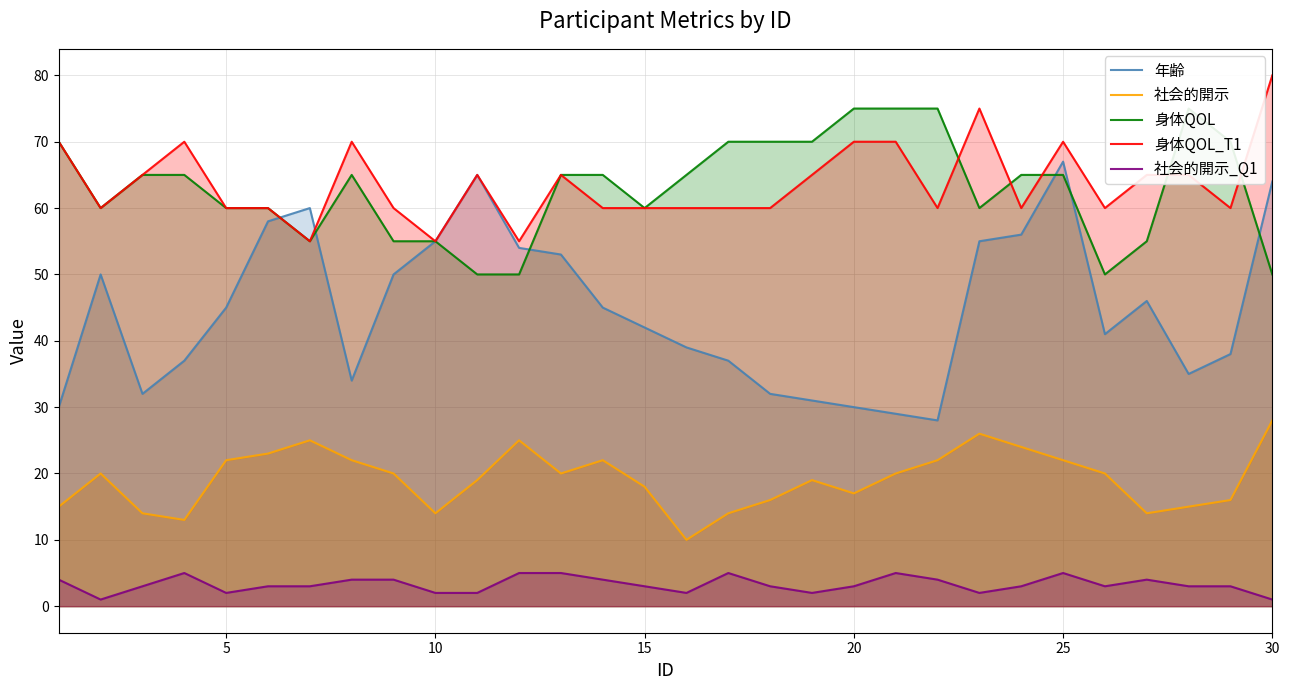

True or false: 社会的開示 and 身体QOL_T1 cross at least once.

False